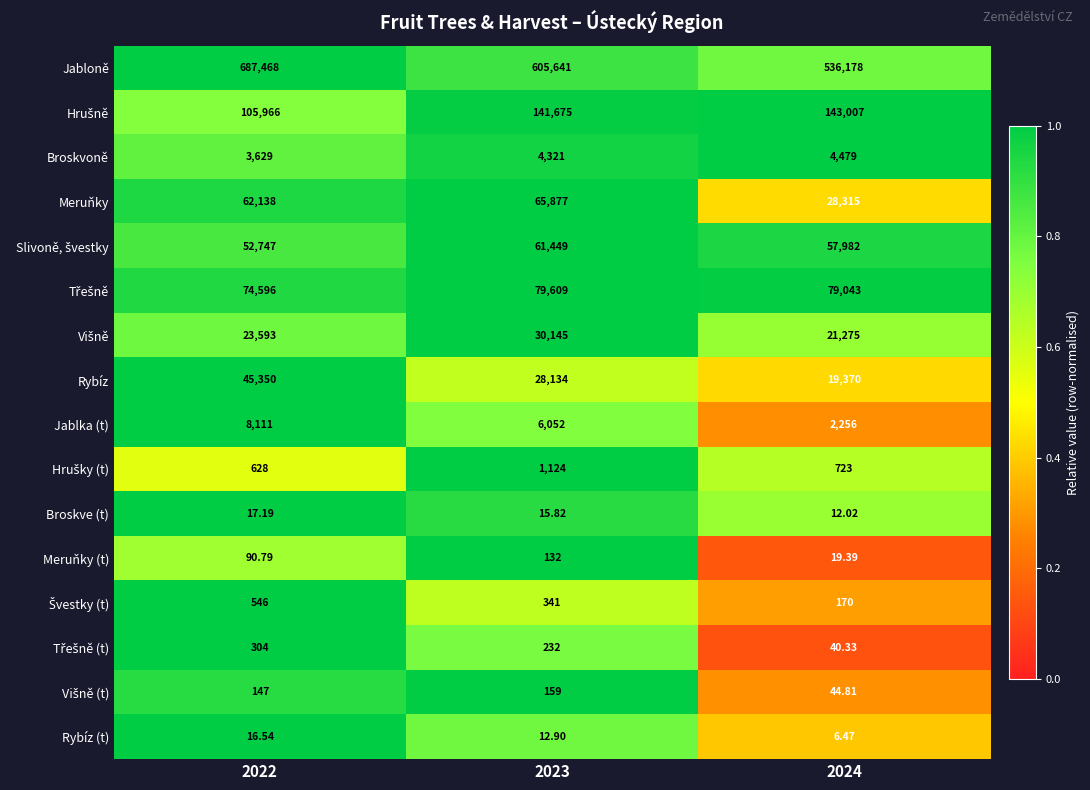

Which series has the largest total across all categories?

Jabloně